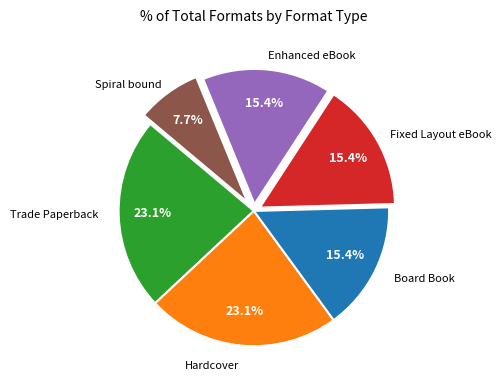

Is there any slice that represents more than half of the pie?

No